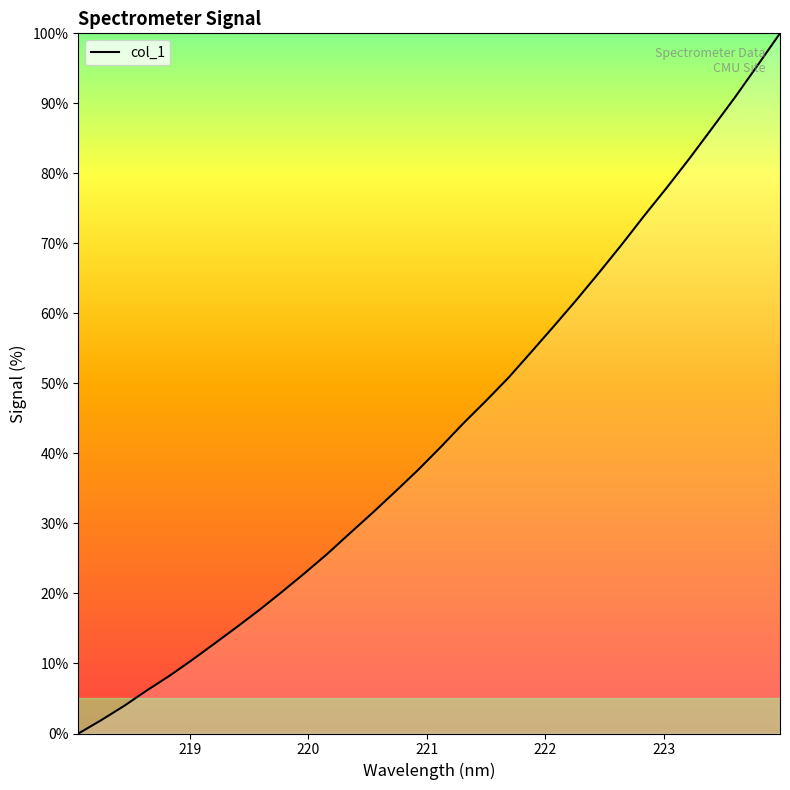

Count the number of values greater than 40.

16